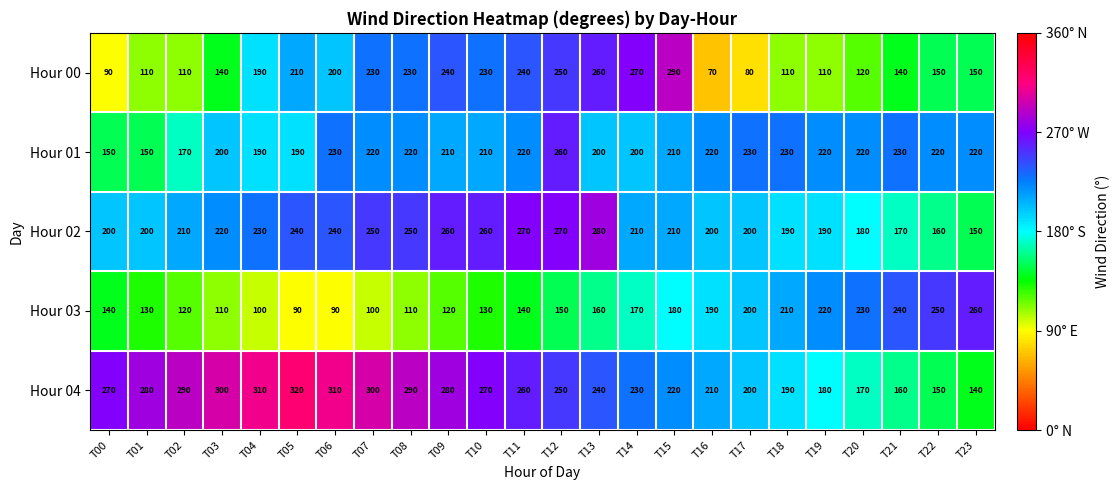

Which series has the largest total across all categories?

Hour 04